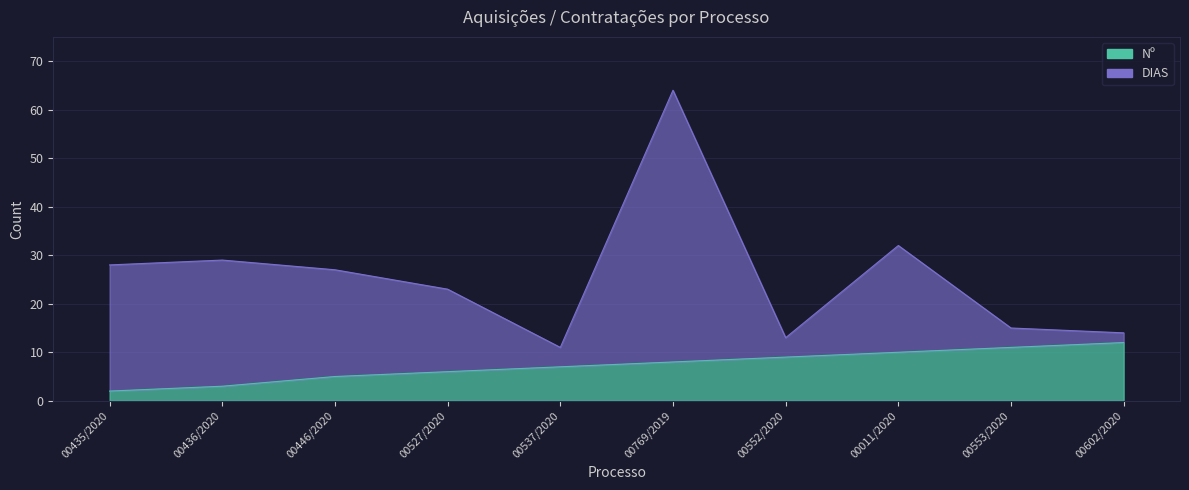

What is the difference between the maximum and minimum values in the DIAS series?

53